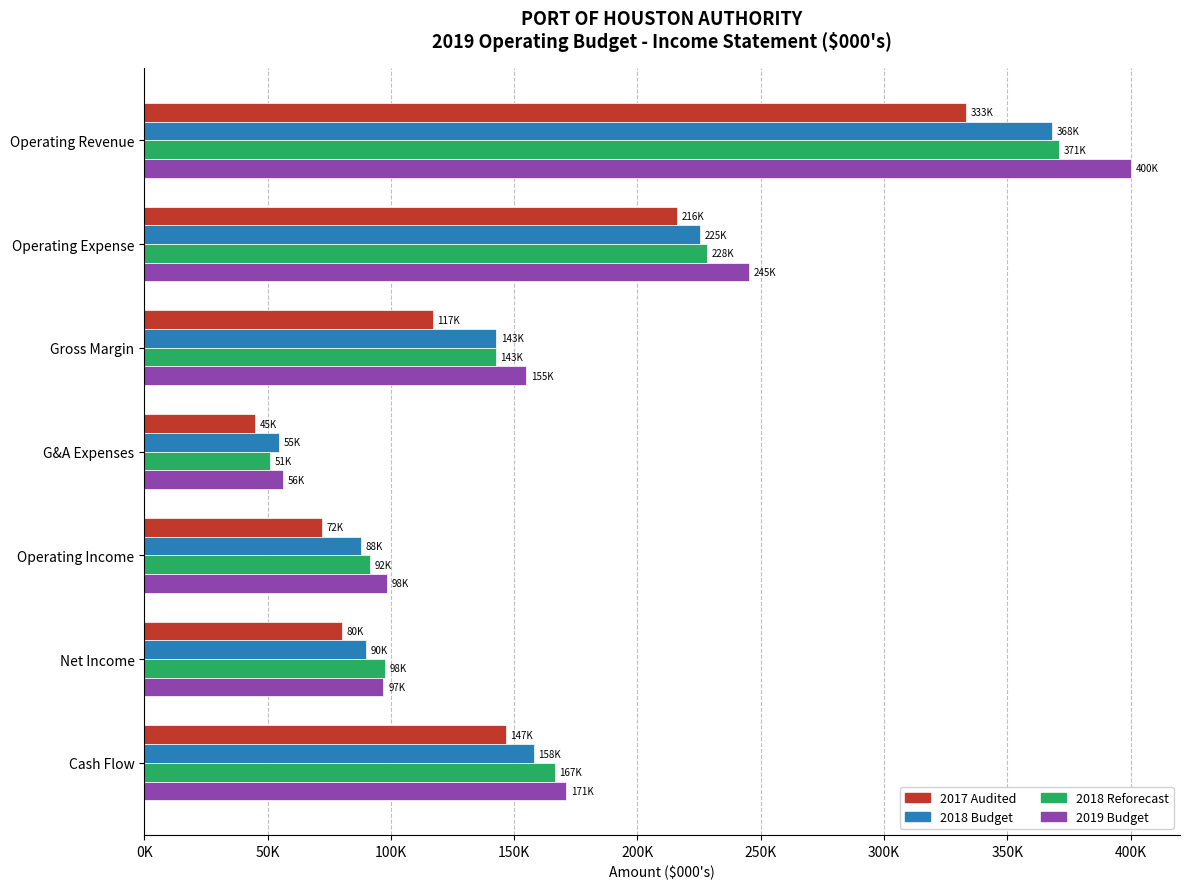

What are all the series names shown in the legend?

2017 Audited, 2018 Budget, 2018 Reforecast, 2019 Budget